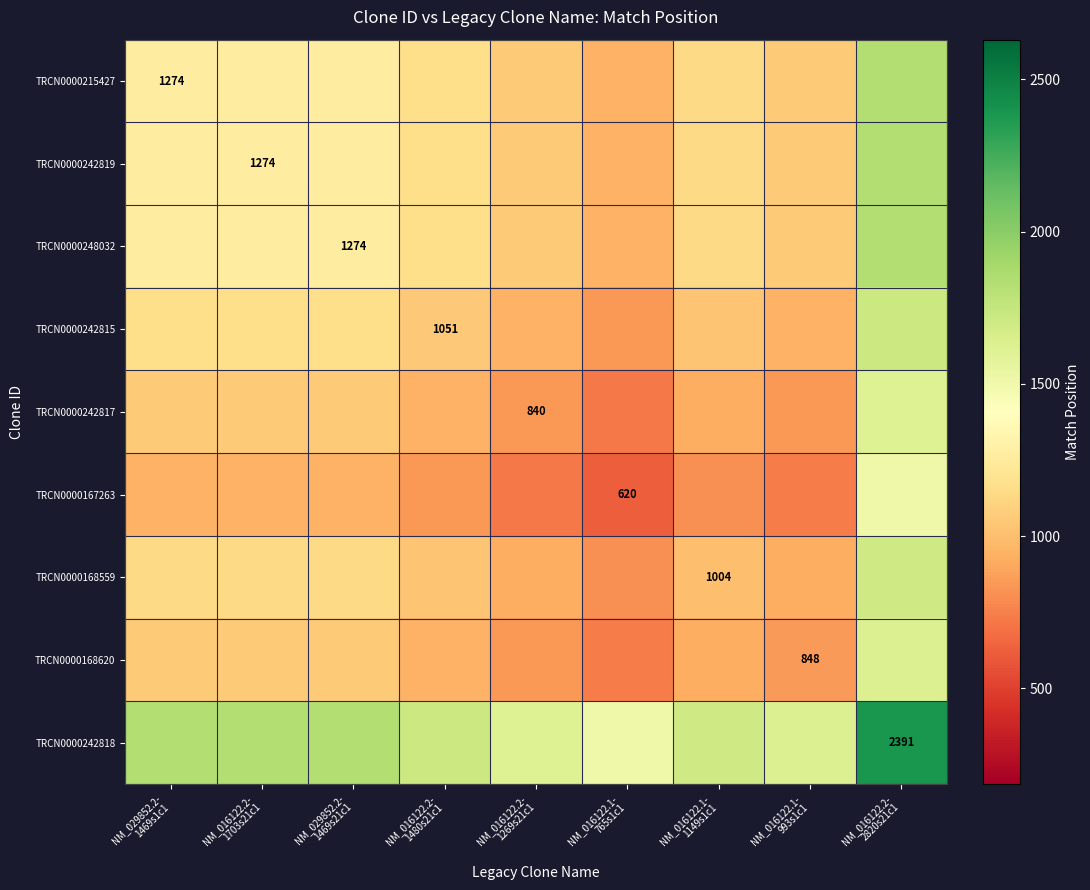

True or false: TRCN0000215427 has a value of 529.3 at NM_016122.1- 993s1c1.

False